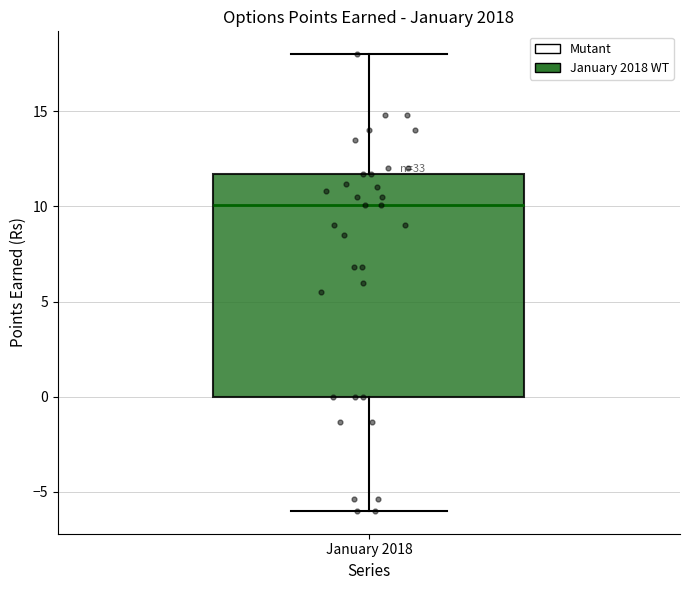

Read this box plot against the y-axis: the position of the median line, the range covered by the box, and the ends of both whiskers. The values are not printed on the chart, so give them approximately, as read against the axis.

median 10.0, box 0.0 to 11.5, whiskers -6.0 to 18.0